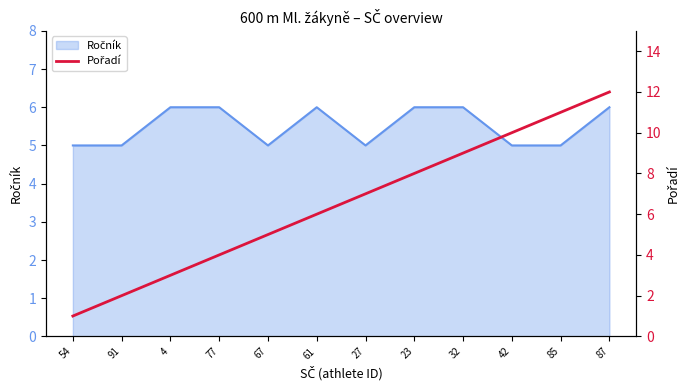

At which category does the chart reach its peak across all series?

87